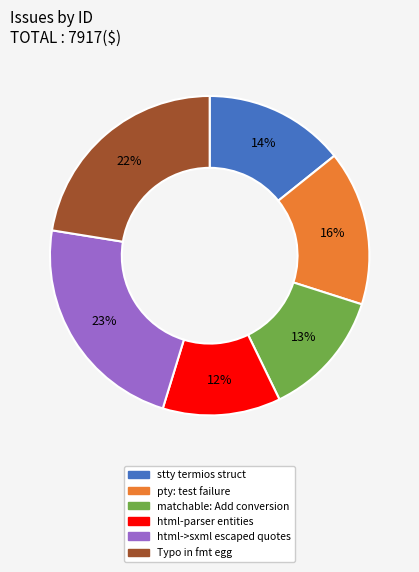

Do Typo in fmt egg and matchable: Add conversion together represent more than half of the pie?

No